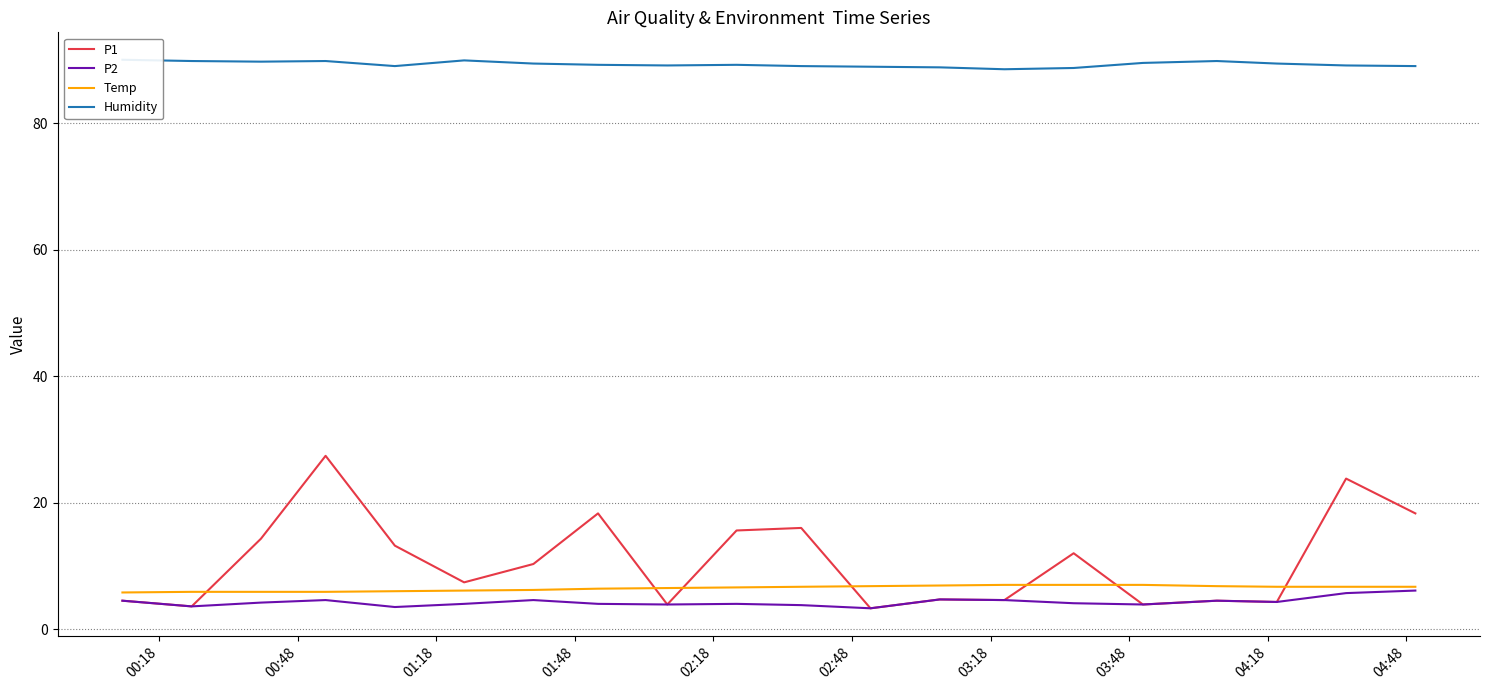

True or false: Humidity and P2 intersect in this chart.

False